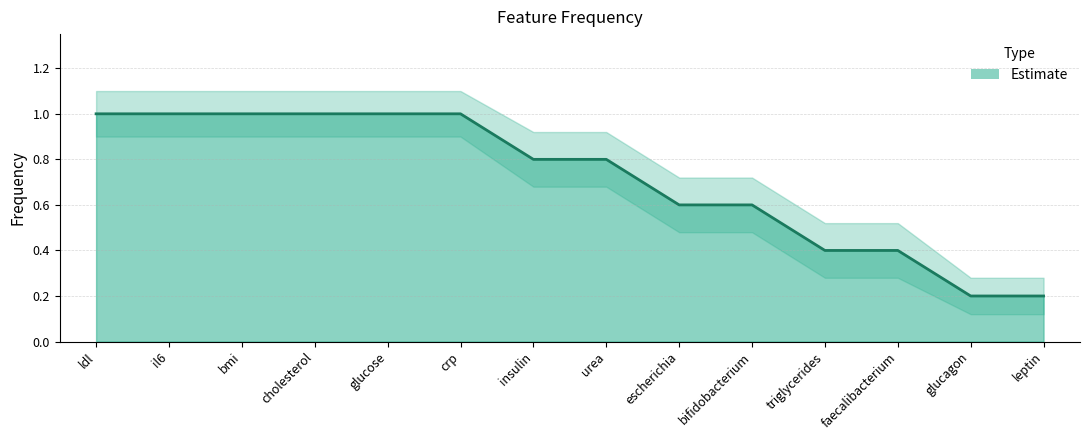

Rank the categories by value from lowest to highest.

glucagon, leptin, triglycerides, faecalibacterium, escherichia, bifidobacterium, insulin, urea, ldl, il6, bmi, cholesterol, glucose, crp